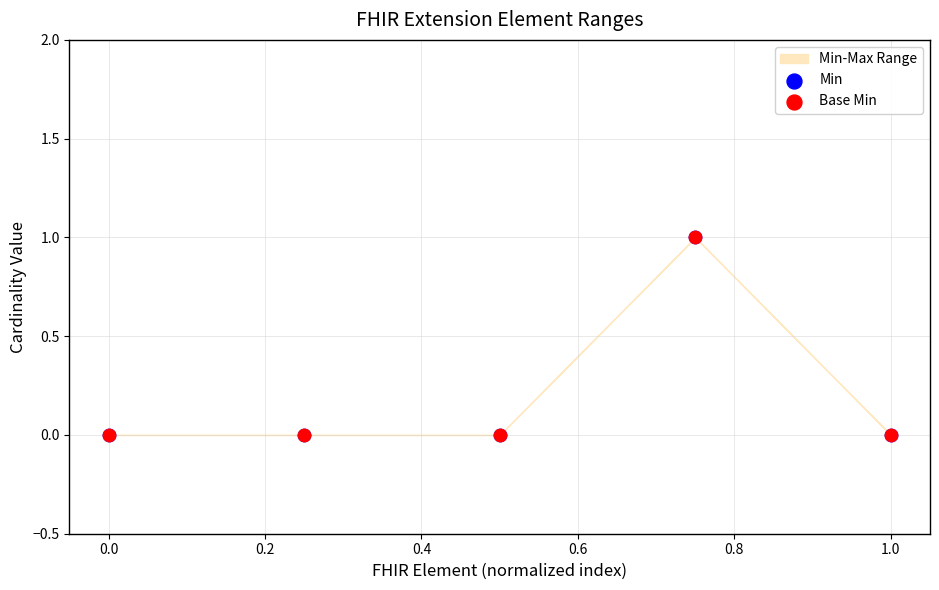

Which series contains the highest Y value?

Min